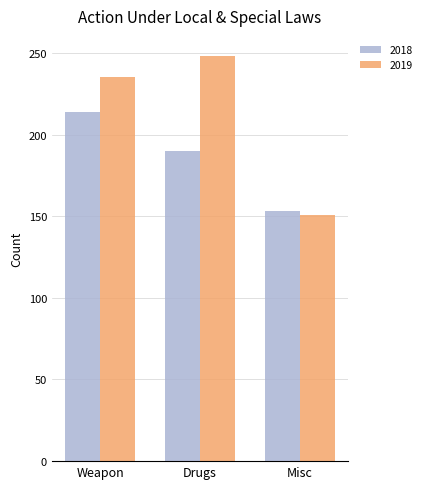

Which series has the largest total across all categories?

2019